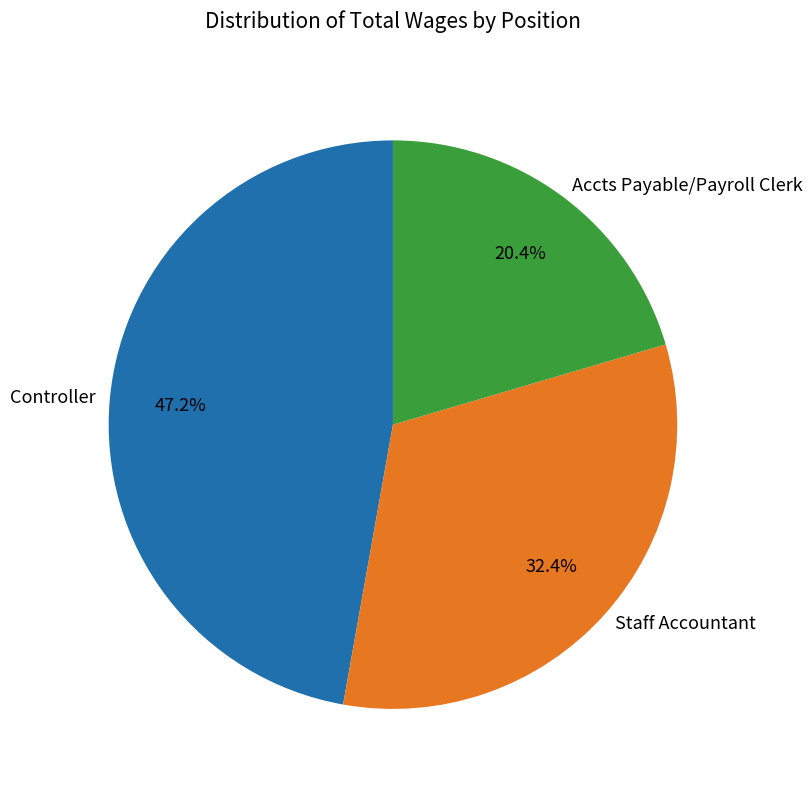

Between Staff Accountant and Accts Payable/Payroll Clerk, which is larger?

Staff Accountant